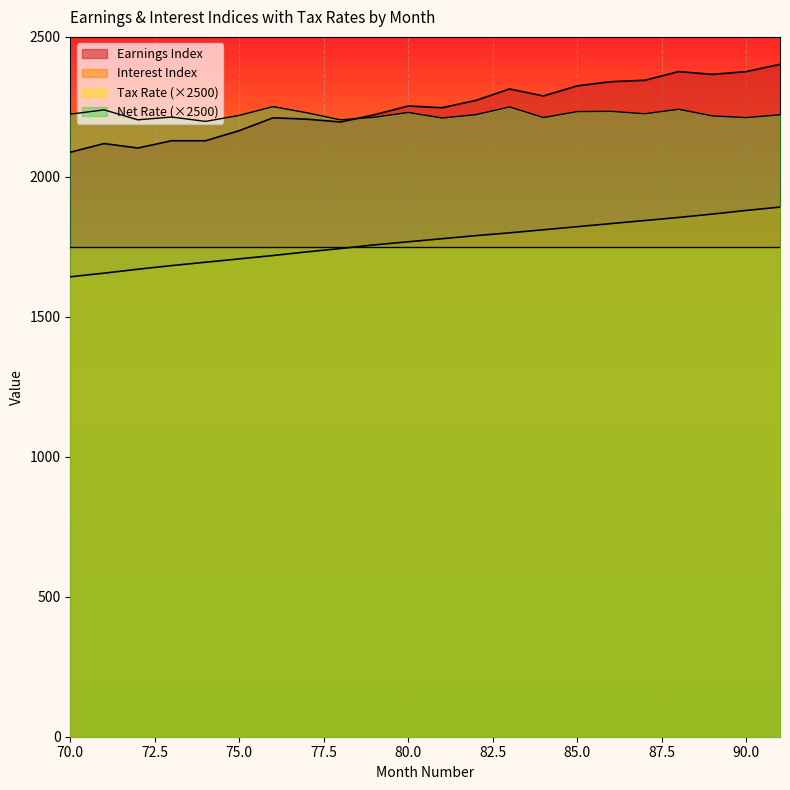

Which series has the largest total across all categories?

Earnings Index